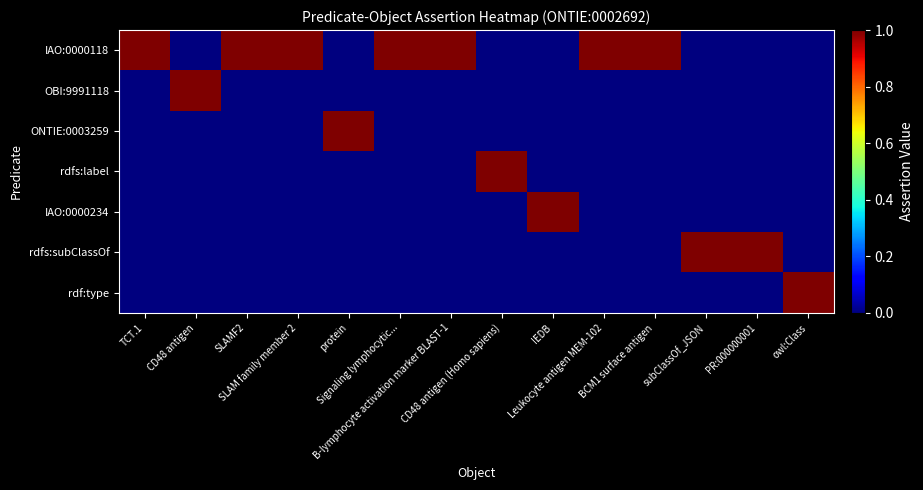

Reading left to right, extract all data points from this chart.

IAO:0000118: TCT.1=1	CD48 antigen=0	SLAMF2=1	SLAM family member 2=1	protein=0	Signaling lymphocytic...=1	B-lymphocyte activation marker BLAST-1=1	CD48 antigen (Homo sapiens)=0	IEDB=0	Leukocyte antigen MEM-102=1	BCM1 surface antigen=1	subClassOf_JSON=0	PR:000000001=0	owl:Class=0
OBI:9991118: TCT.1=0	CD48 antigen=1	SLAMF2=0	SLAM family member 2=0	protein=0	Signaling lymphocytic...=0	B-lymphocyte activation marker BLAST-1=0	CD48 antigen (Homo sapiens)=0	IEDB=0	Leukocyte antigen MEM-102=0	BCM1 surface antigen=0	subClassOf_JSON=0	PR:000000001=0	owl:Class=0
ONTIE:0003259: TCT.1=0	CD48 antigen=0	SLAMF2=0	SLAM family member 2=0	protein=1	Signaling lymphocytic...=0	B-lymphocyte activation marker BLAST-1=0	CD48 antigen (Homo sapiens)=0	IEDB=0	Leukocyte antigen MEM-102=0	BCM1 surface antigen=0	subClassOf_JSON=0	PR:000000001=0	owl:Class=0
rdfs:label: TCT.1=0	CD48 antigen=0	SLAMF2=0	SLAM family member 2=0	protein=0	Signaling lymphocytic...=0	B-lymphocyte activation marker BLAST-1=0	CD48 antigen (Homo sapiens)=1	IEDB=0	Leukocyte antigen MEM-102=0	BCM1 surface antigen=0	subClassOf_JSON=0	PR:000000001=0	owl:Class=0
IAO:0000234: TCT.1=0	CD48 antigen=0	SLAMF2=0	SLAM family member 2=0	protein=0	Signaling lymphocytic...=0	B-lymphocyte activation marker BLAST-1=0	CD48 antigen (Homo sapiens)=0	IEDB=1	Leukocyte antigen MEM-102=0	BCM1 surface antigen=0	subClassOf_JSON=0	PR:000000001=0	owl:Class=0
rdfs:subClassOf: TCT.1=0	CD48 antigen=0	SLAMF2=0	SLAM family member 2=0	protein=0	Signaling lymphocytic...=0	B-lymphocyte activation marker BLAST-1=0	CD48 antigen (Homo sapiens)=0	IEDB=0	Leukocyte antigen MEM-102=0	BCM1 surface antigen=0	subClassOf_JSON=1	PR:000000001=1	owl:Class=0
rdf:type: TCT.1=0	CD48 antigen=0	SLAMF2=0	SLAM family member 2=0	protein=0	Signaling lymphocytic...=0	B-lymphocyte activation marker BLAST-1=0	CD48 antigen (Homo sapiens)=0	IEDB=0	Leukocyte antigen MEM-102=0	BCM1 surface antigen=0	subClassOf_JSON=0	PR:000000001=0	owl:Class=1